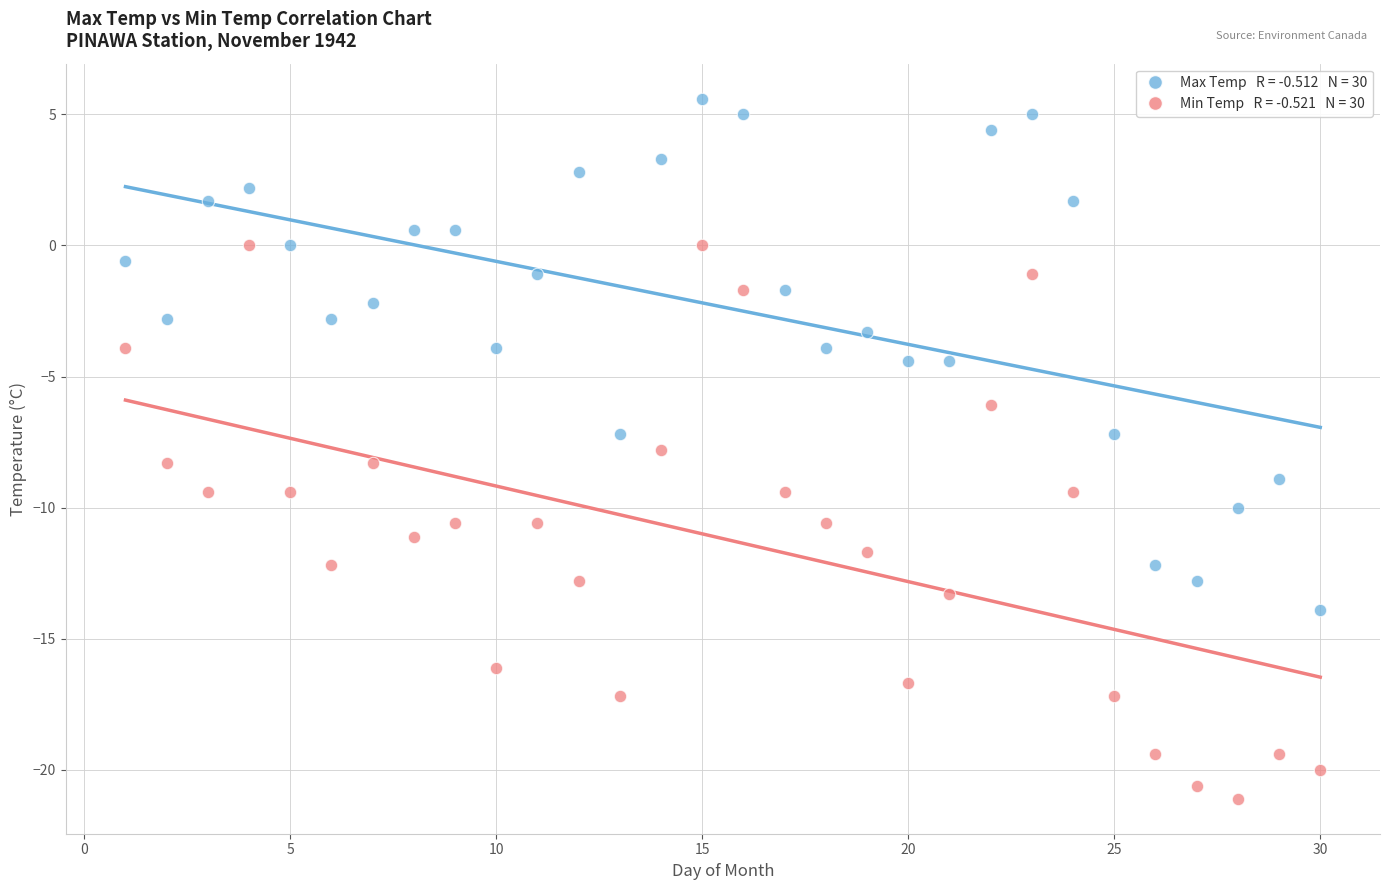

Across all data points, what is the range of Y values (max minus min)?

26.7